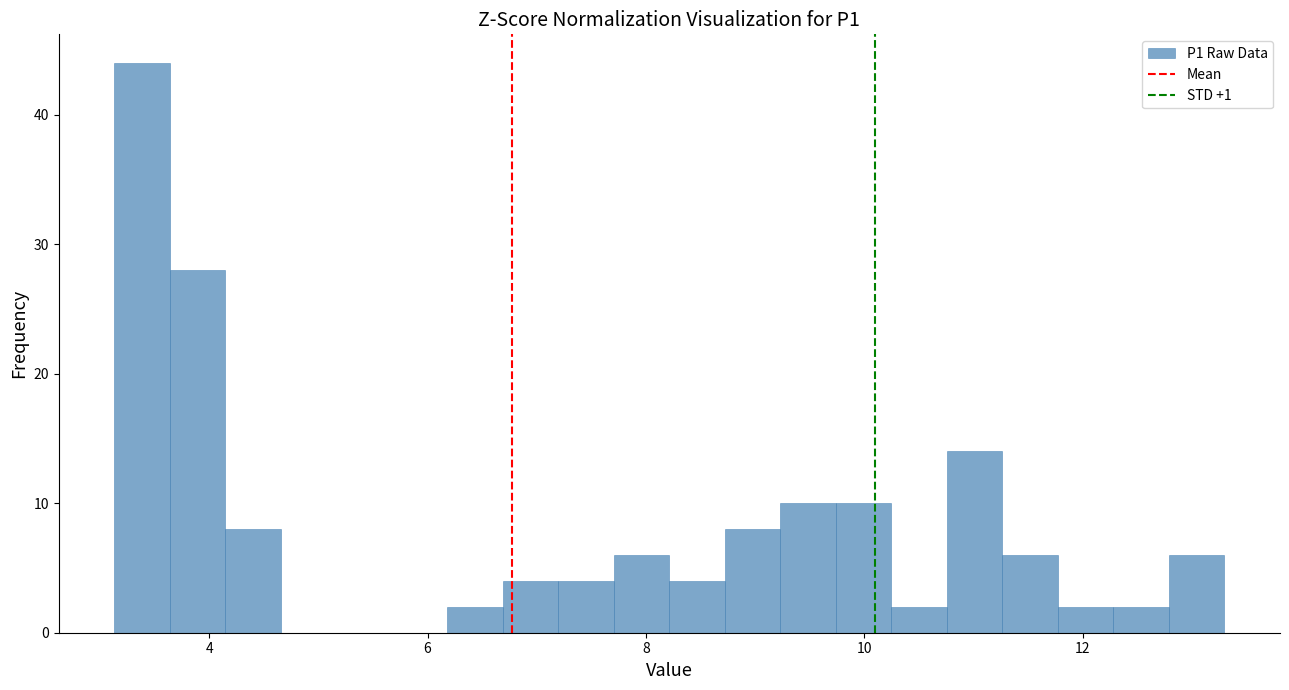

Around what value on the x-axis is the tallest bar? Give the approximate position of its centre, as read against the axis.

3.4